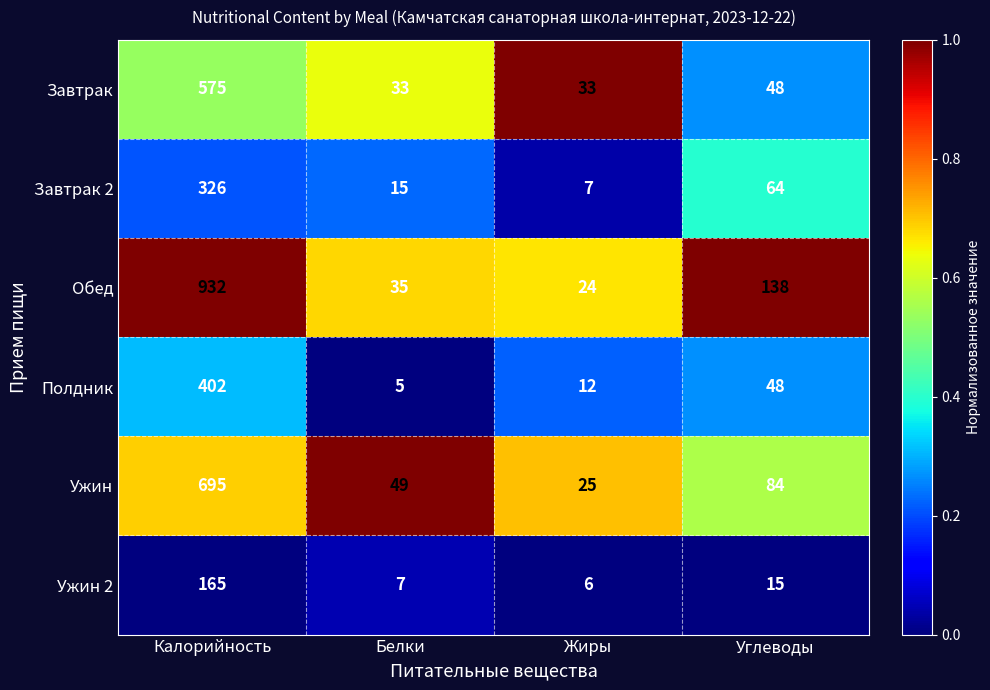

The value of Ужин 2 at Белки is 9. True or false?

False